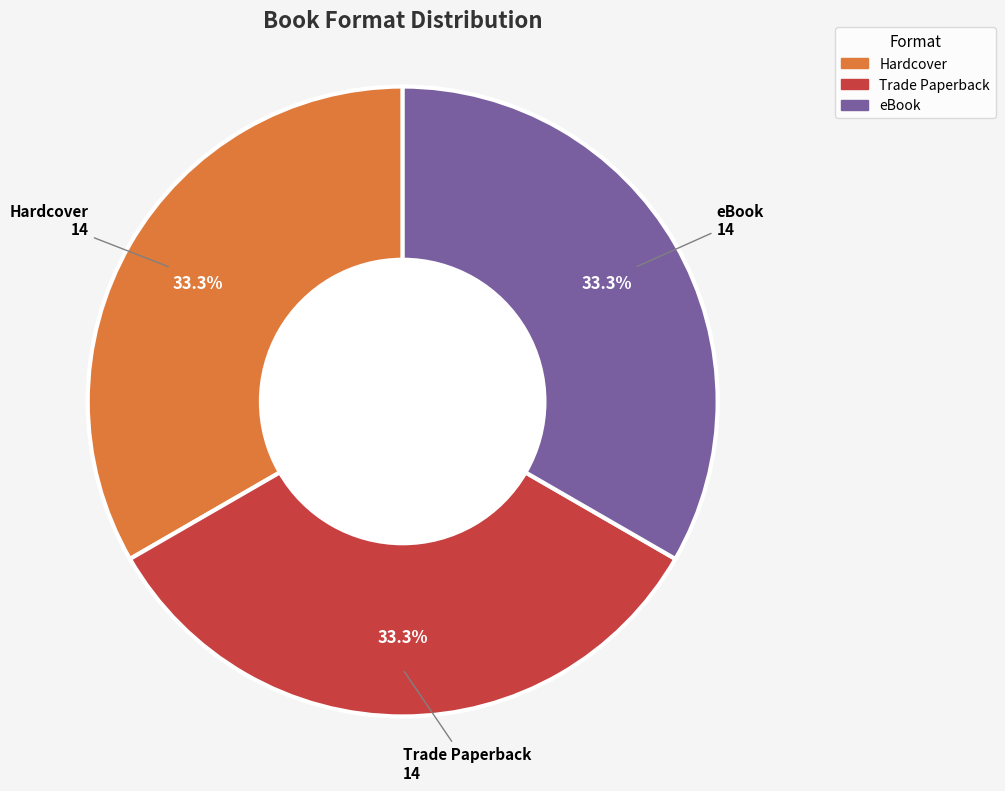

What is the ratio of the value at Trade Paperback to the value at eBook?

1.0